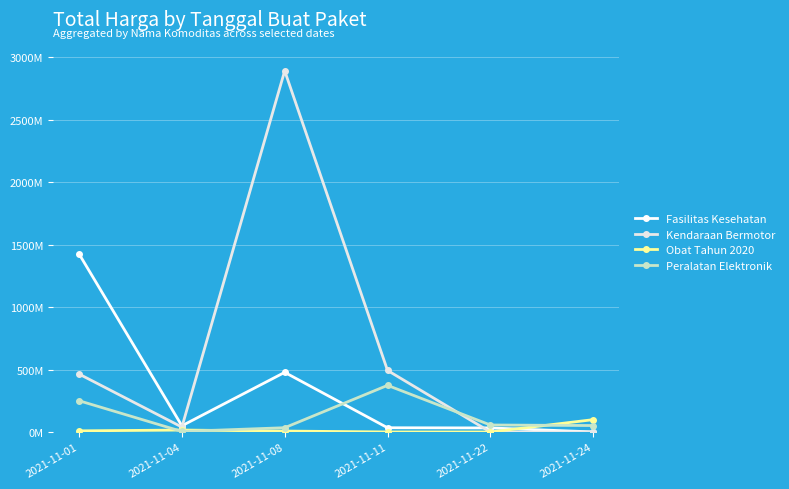

Is this an area chart (filled region under the line)?

No